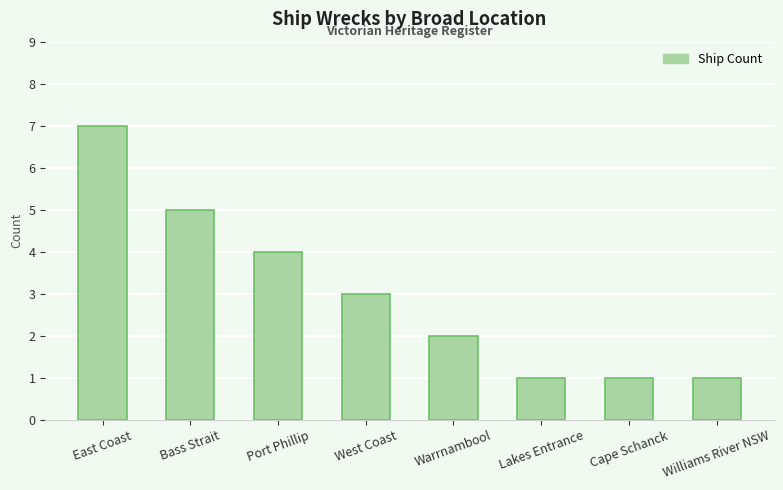

Read the value at Cape Schanck.

1